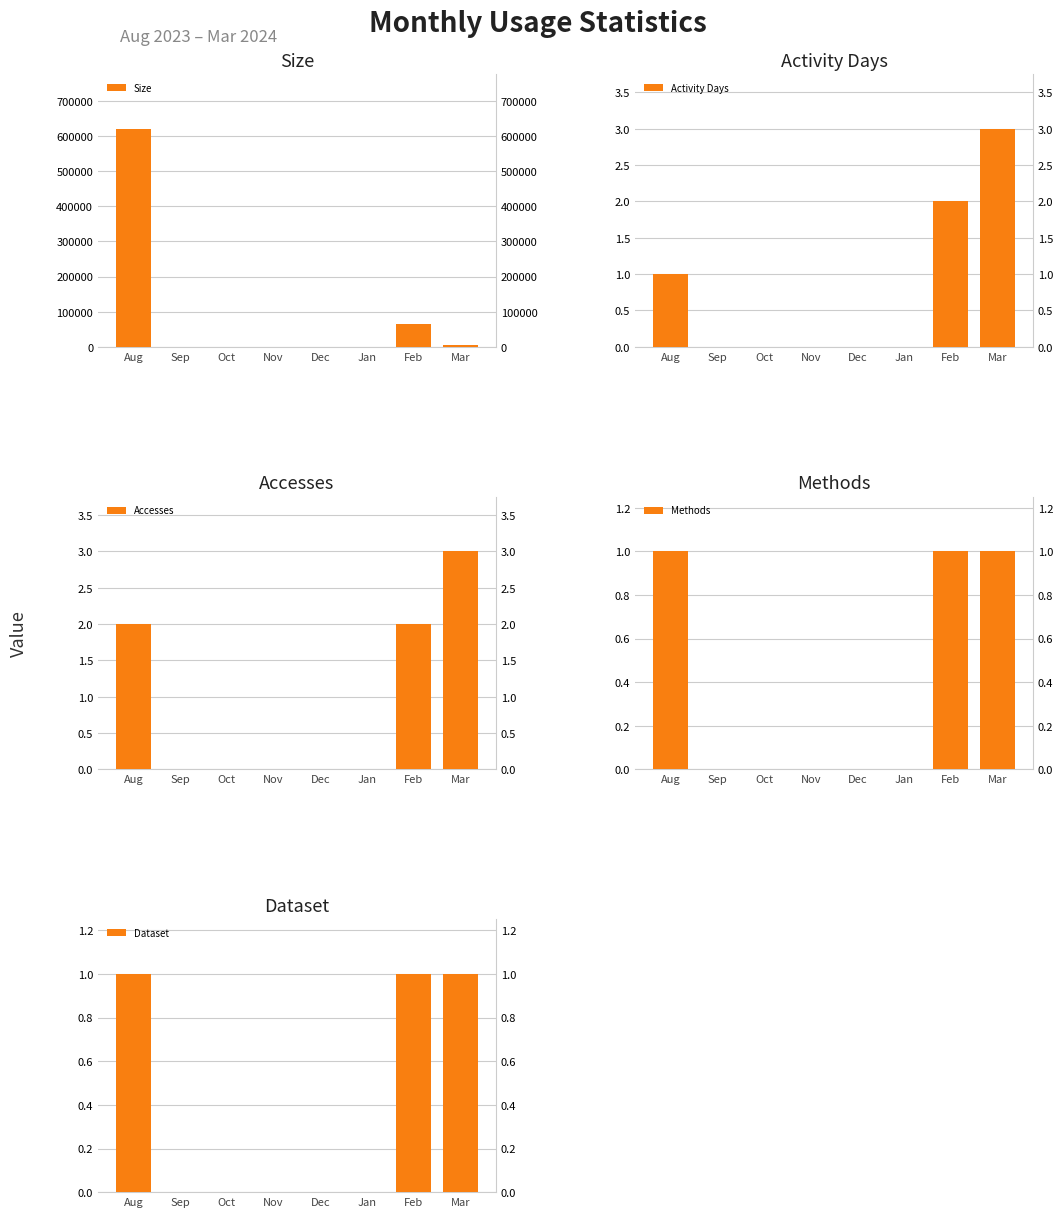

Are the bars grouped side by side (vs. stacked)?

Yes